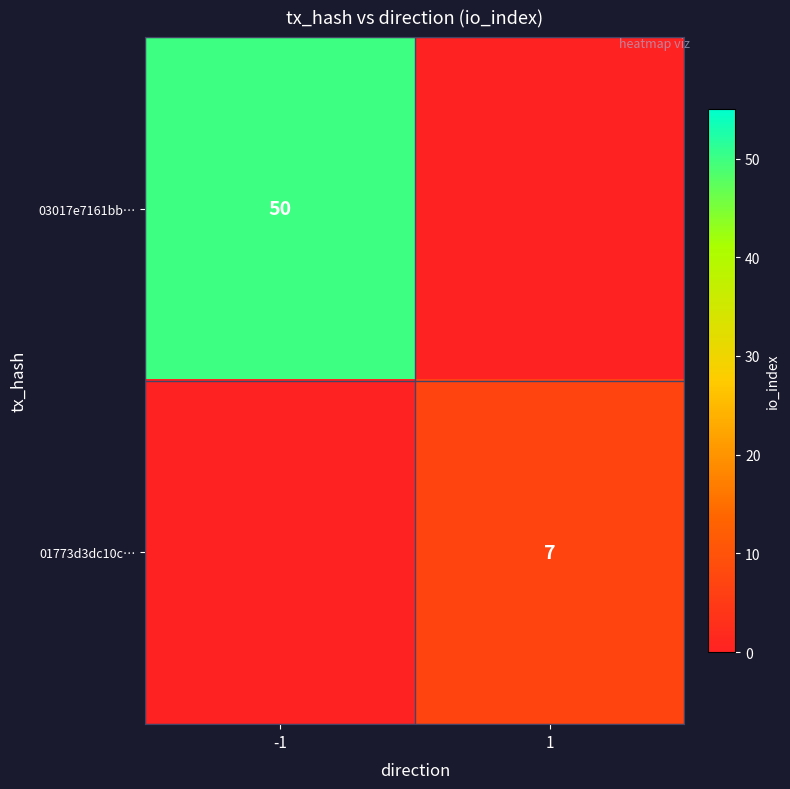

True or false: 01773d3dc10c… has a value of 7 at 1.

True